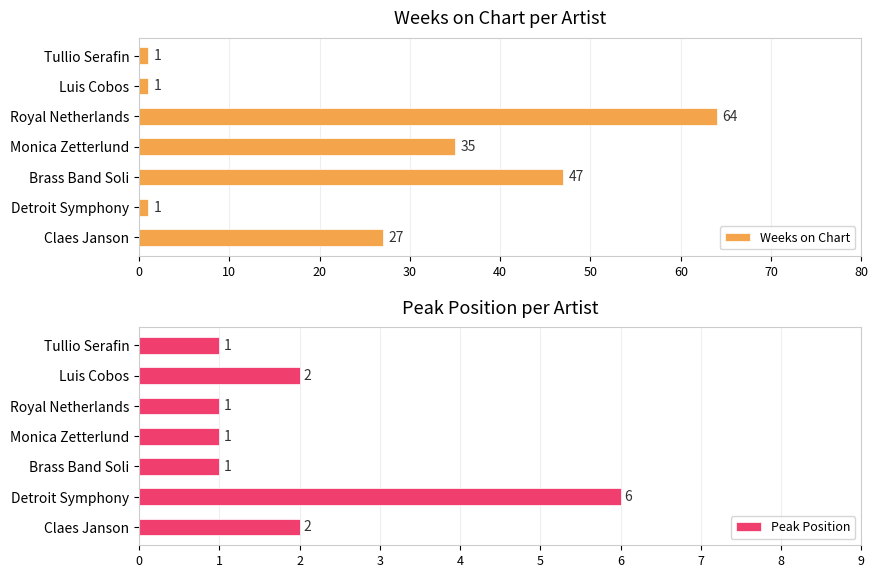

What is the value of the Weeks on Chart bar at the 7th from the left?

27